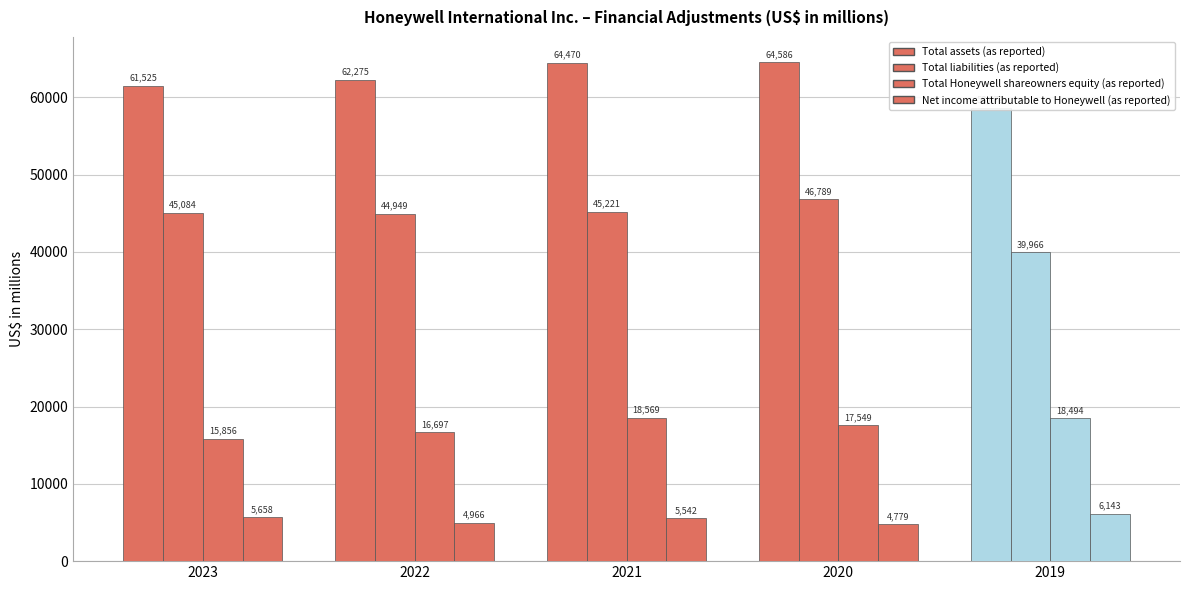

Rank the series by their average value, from highest to lowest.

Total assets (as reported), Total liabilities (as reported), Total Honeywell shareowners equity (as reported), Net income attributable to Honeywell (as reported)